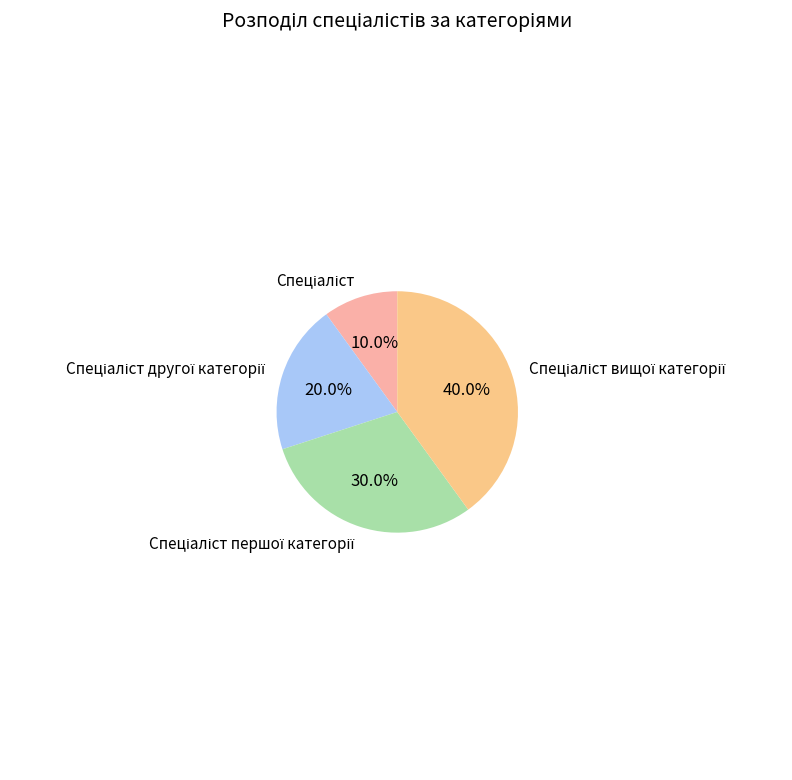

Does any single category account for the majority?

No